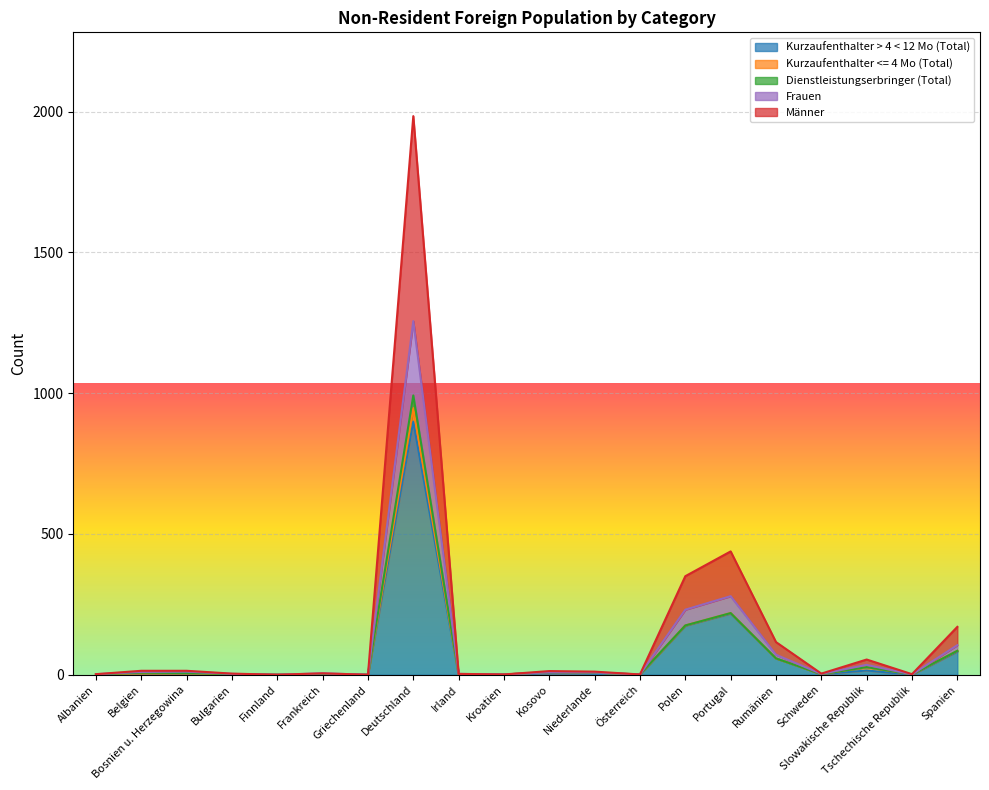

Which series changed the most between Rumänien and Tschechische Republik?

Männer